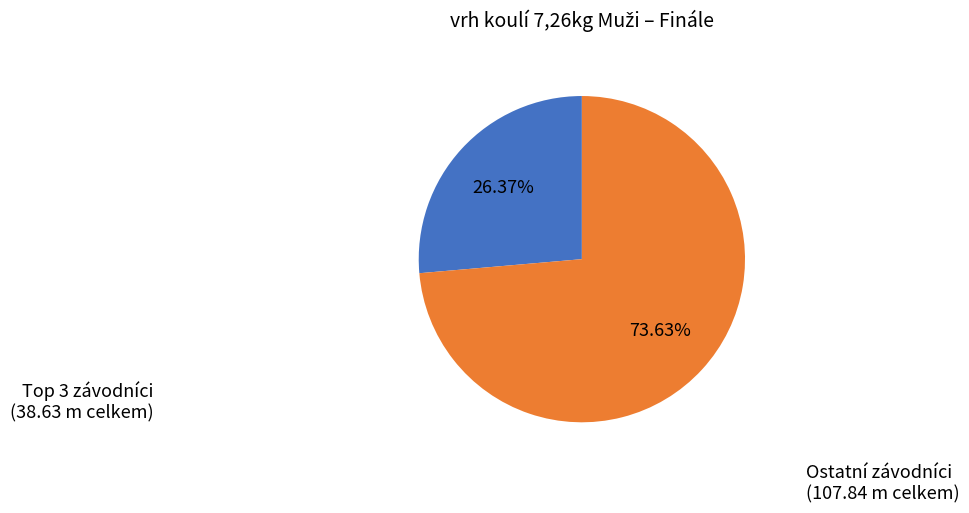

Does any single category account for the majority?

Yes